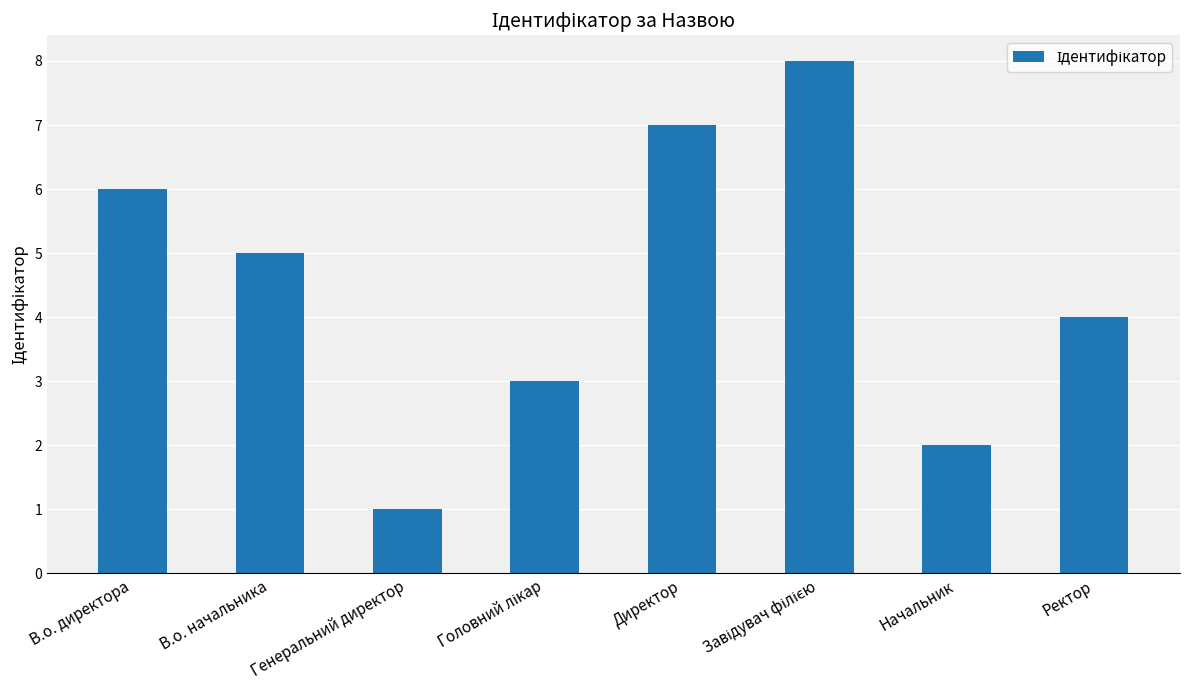

What is the maximum value shown in the chart?

8